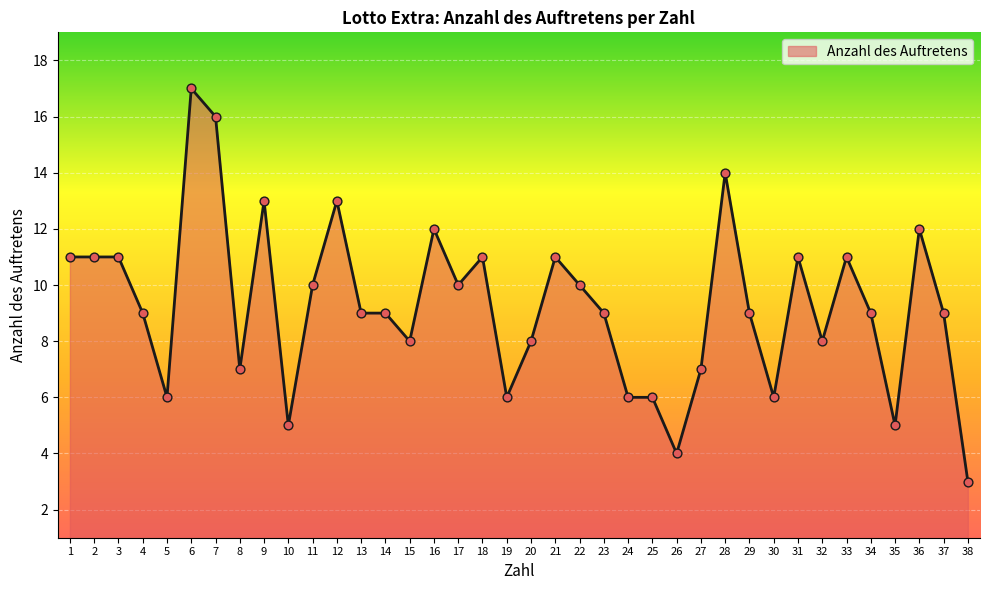

What is the change in value from 8 to 19?

-1